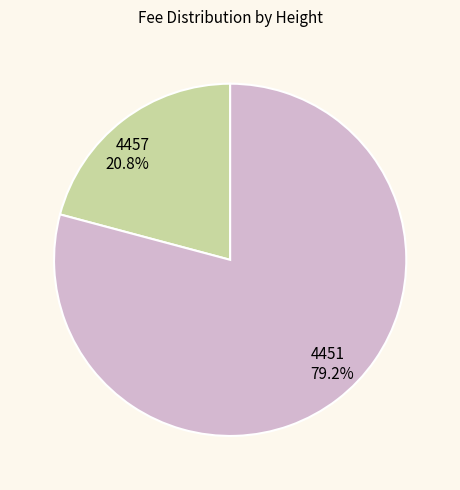

Does 4451 represent more than half of the total?

Yes